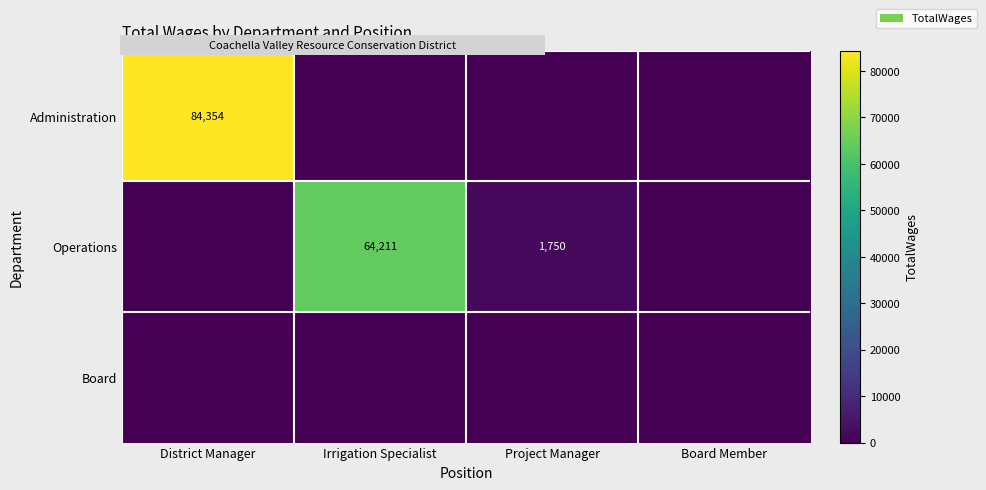

Count the number of data series in this chart.

3